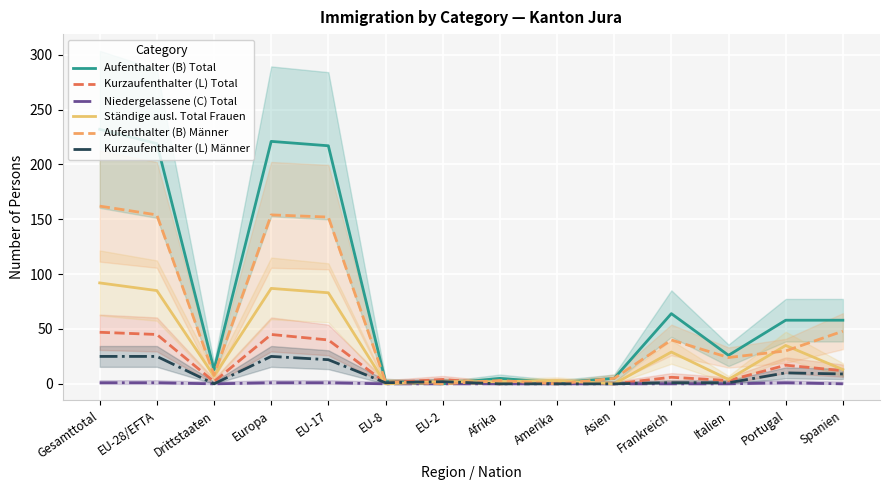

What is the sum of the Aufenthalter (B) Total values at Italien and EU-8?

28